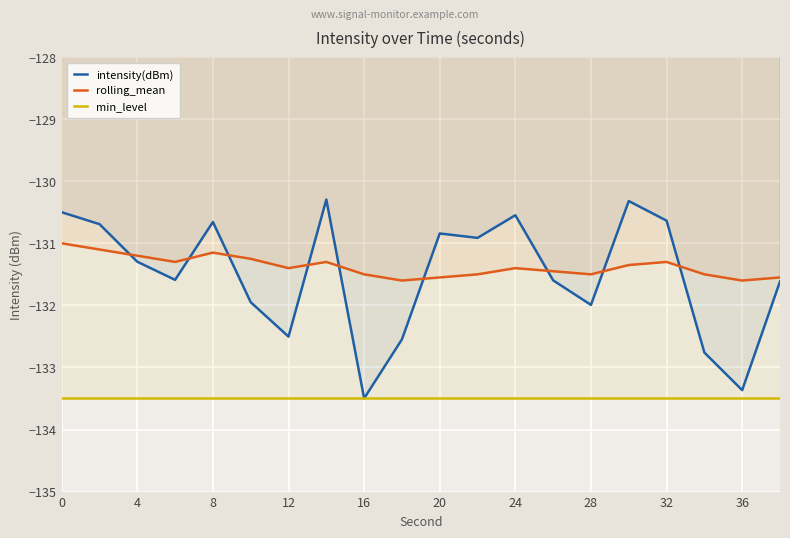

What is the greatest value displayed?

-130.3